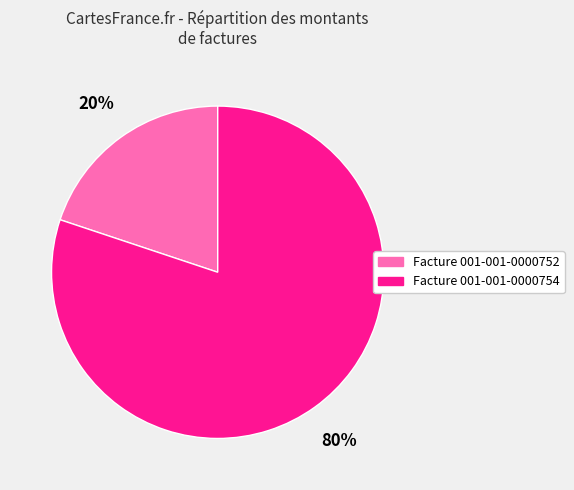

Is there a majority slice in this chart?

Yes